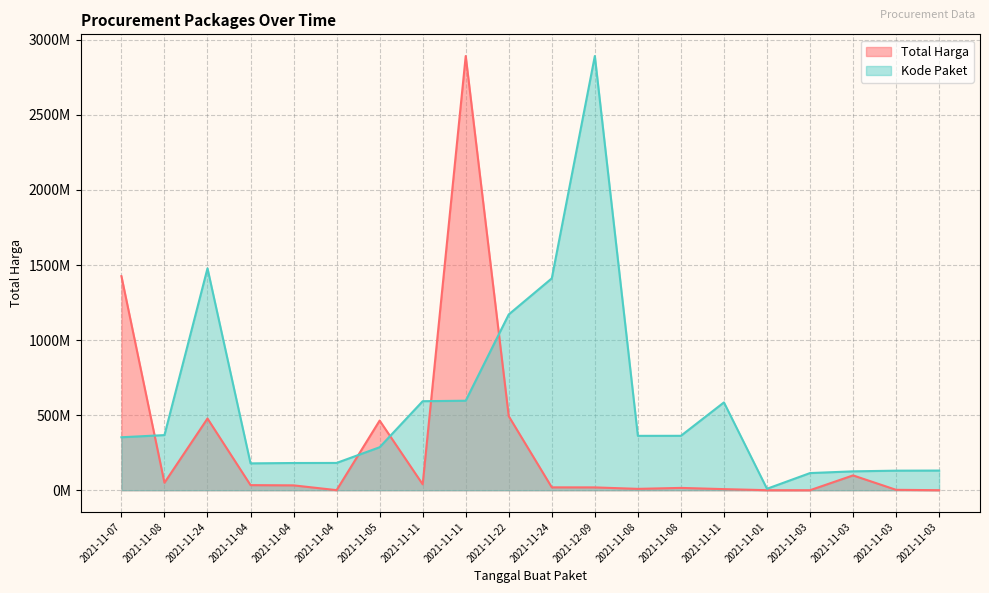

How many data points in Total Harga are less than 32441200?

10